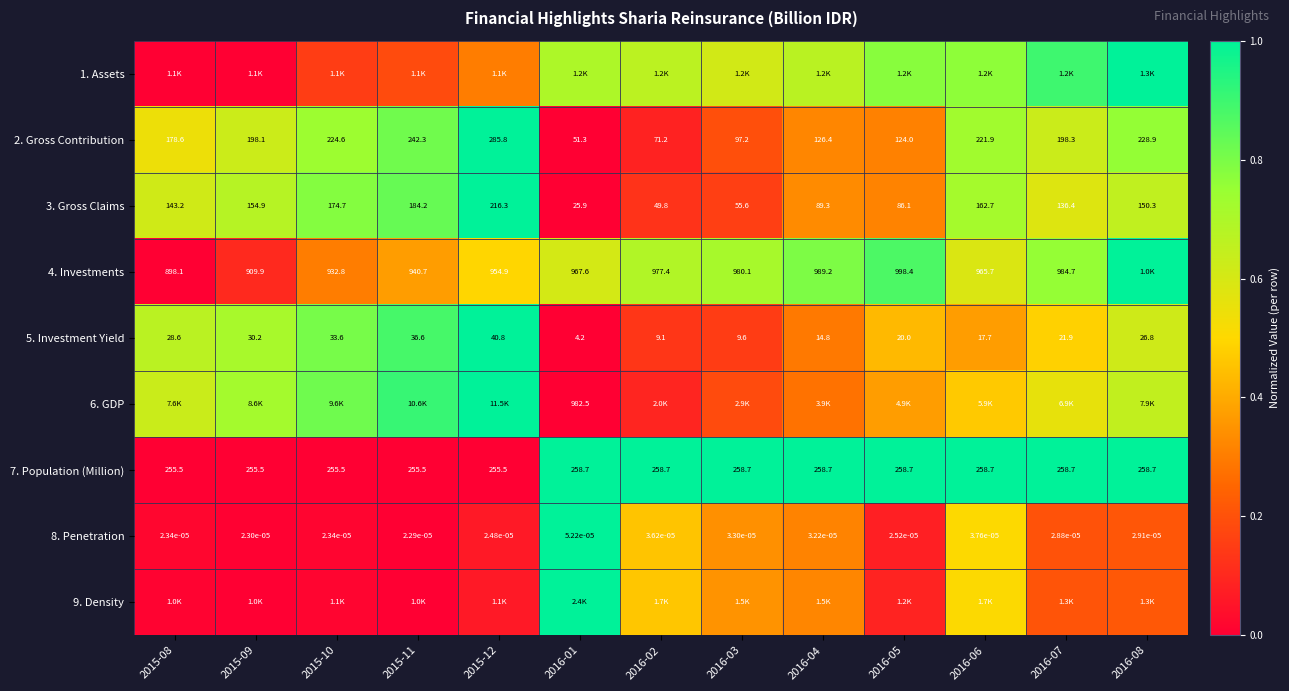

Is the value of 5. Investment Yield at 2016-02 greater than the value of 3. Gross Claims at 2015-12?

No